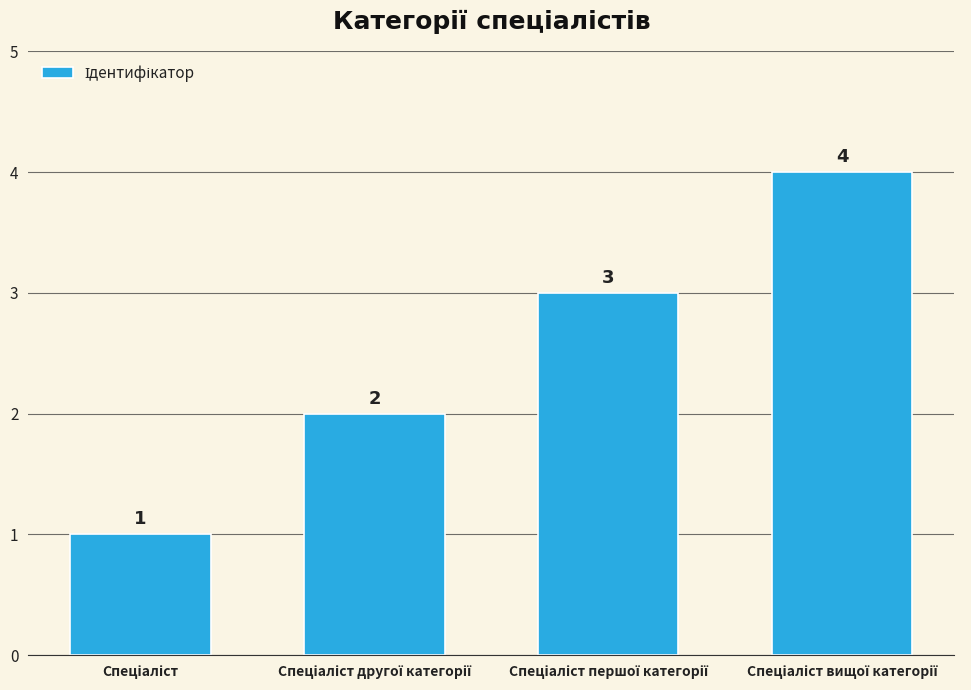

Count the values in the range 2 to 4.

3